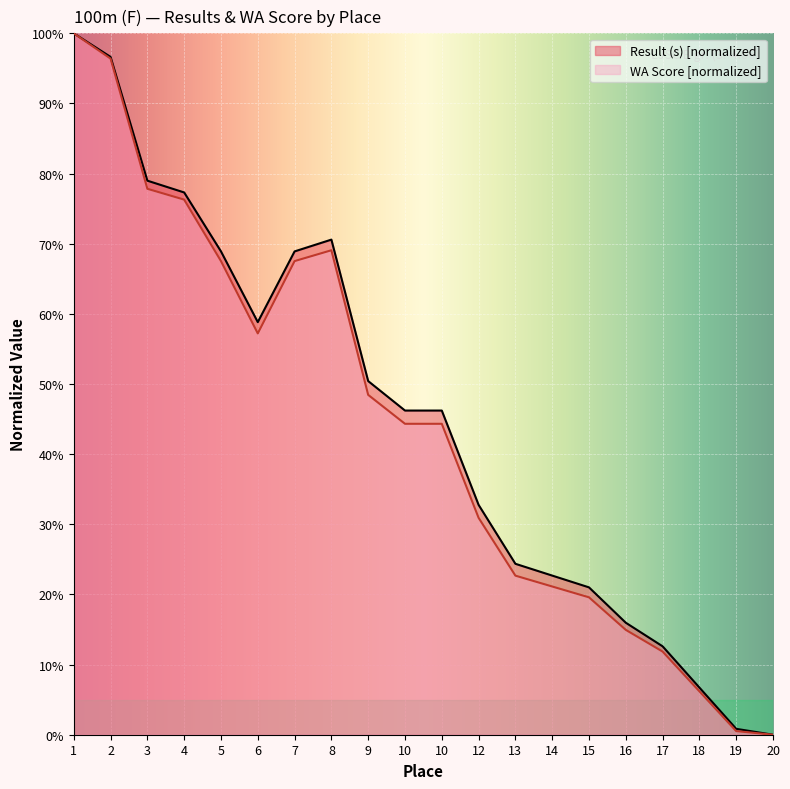

What value does the Result (s) series have at 12?

32.8